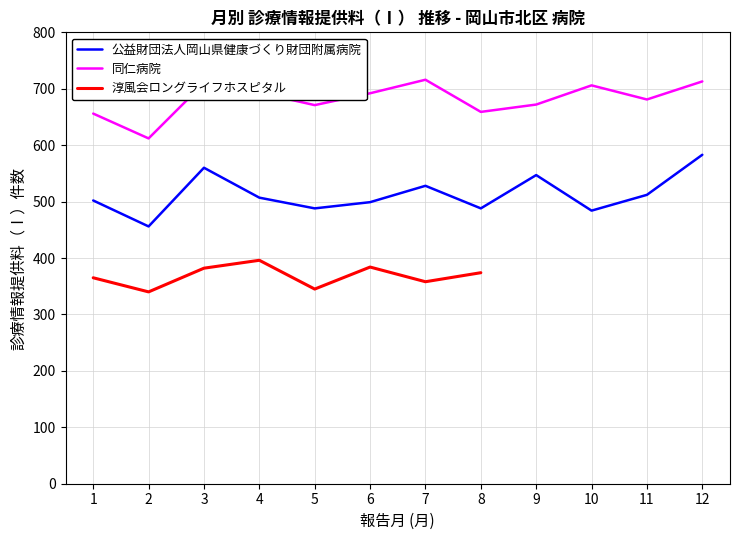

The 同仁病院 series shows 706 at 10. True or false?

True